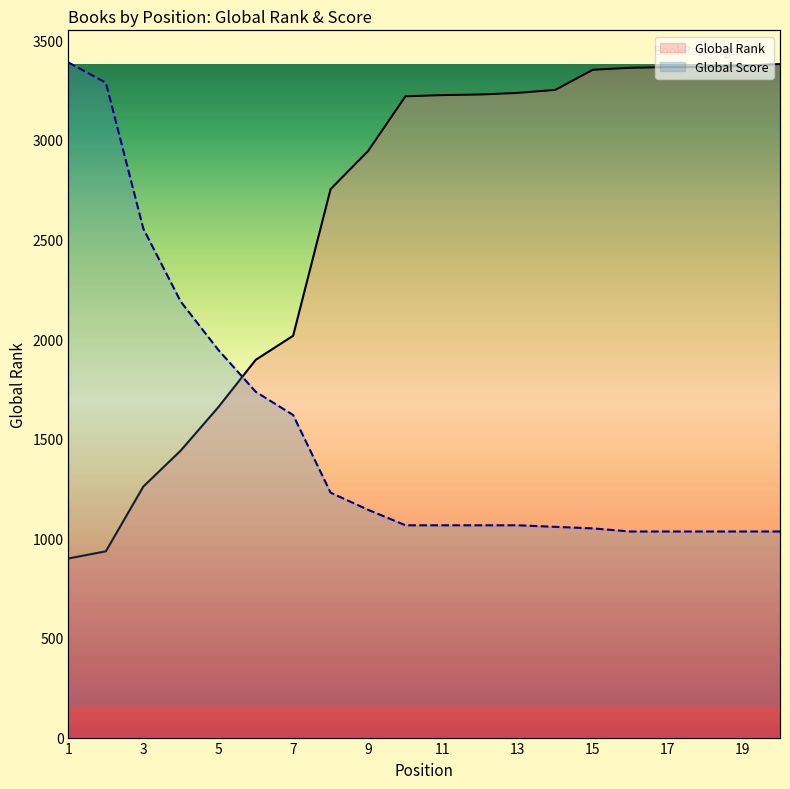

What are all the series names shown in the legend?

Global Rank, Global Score